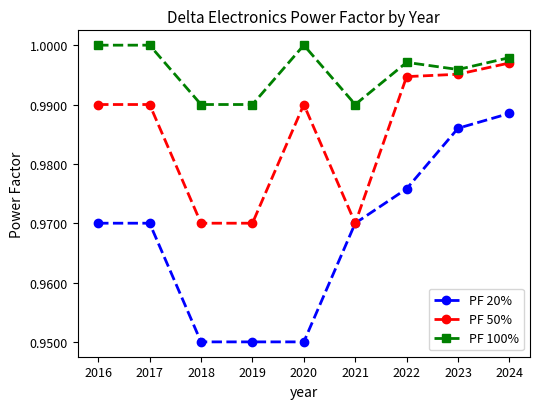

List the series in order of their overall mean, highest first.

PF 100%, PF 50%, PF 20%